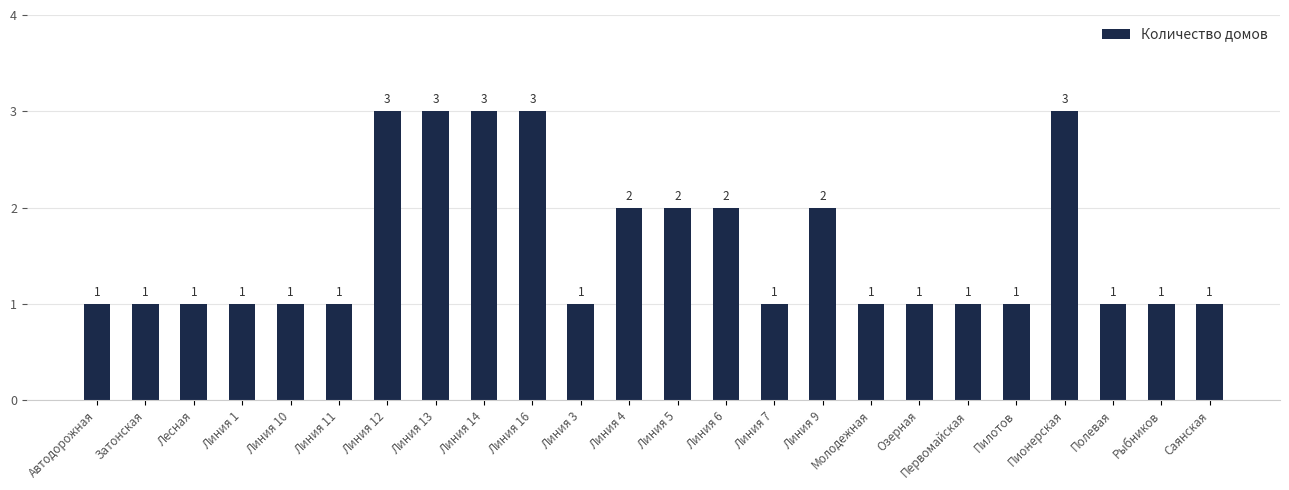

How many bars are there in total?

24